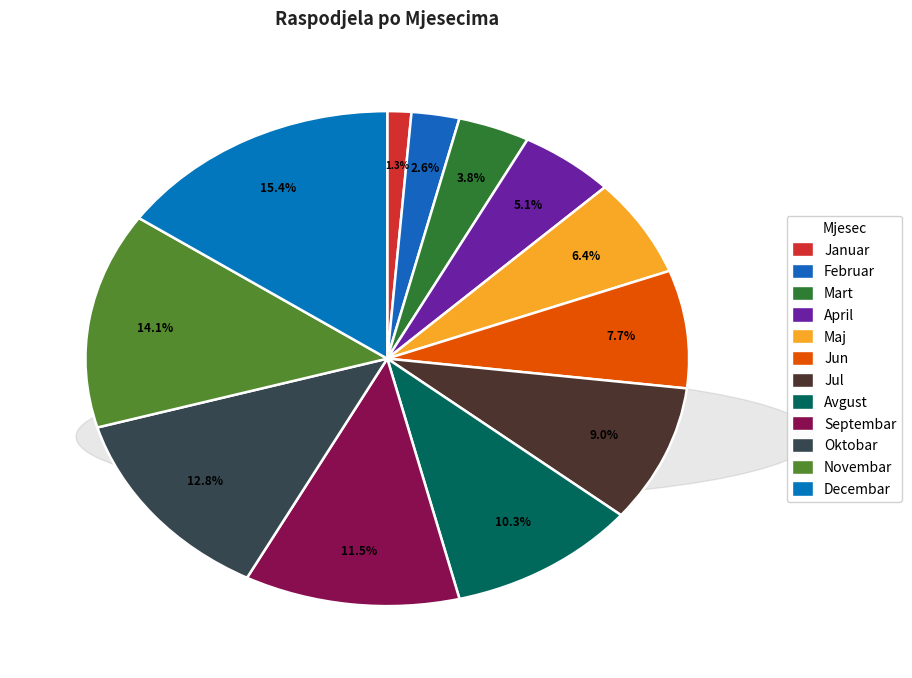

Does Mart represent more than half of the total?

No